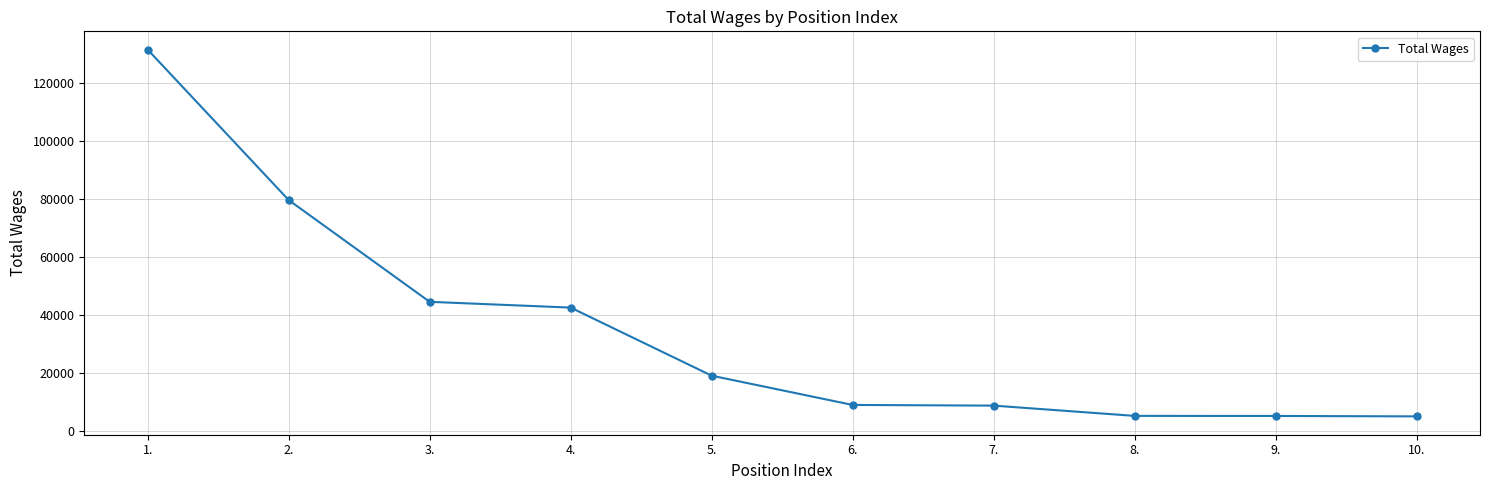

The value at 10. is 5000. True or false?

True